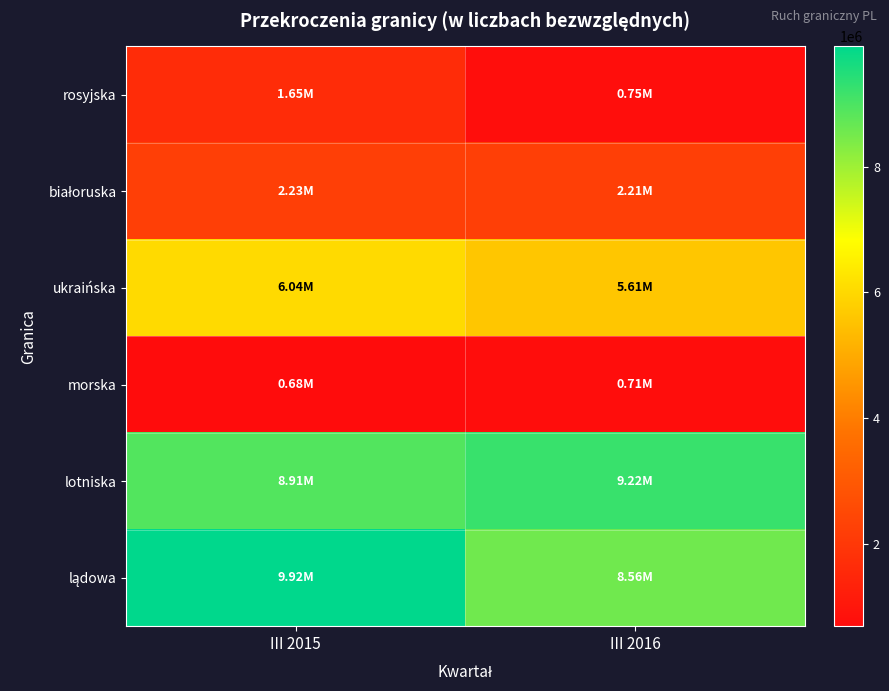

What is the minimum value shown in the chart?

683421